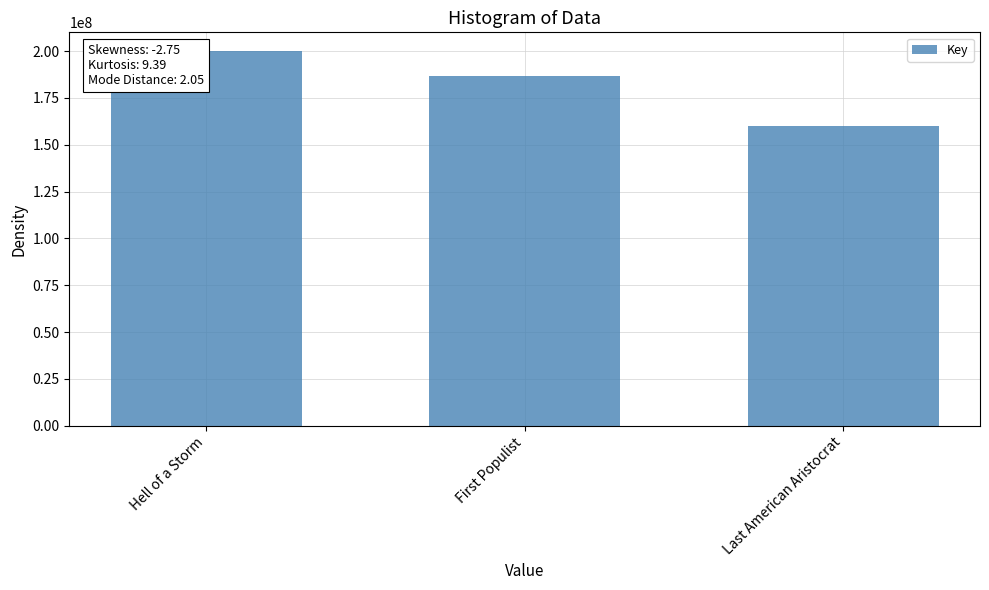

What is the smallest value displayed?

159853095